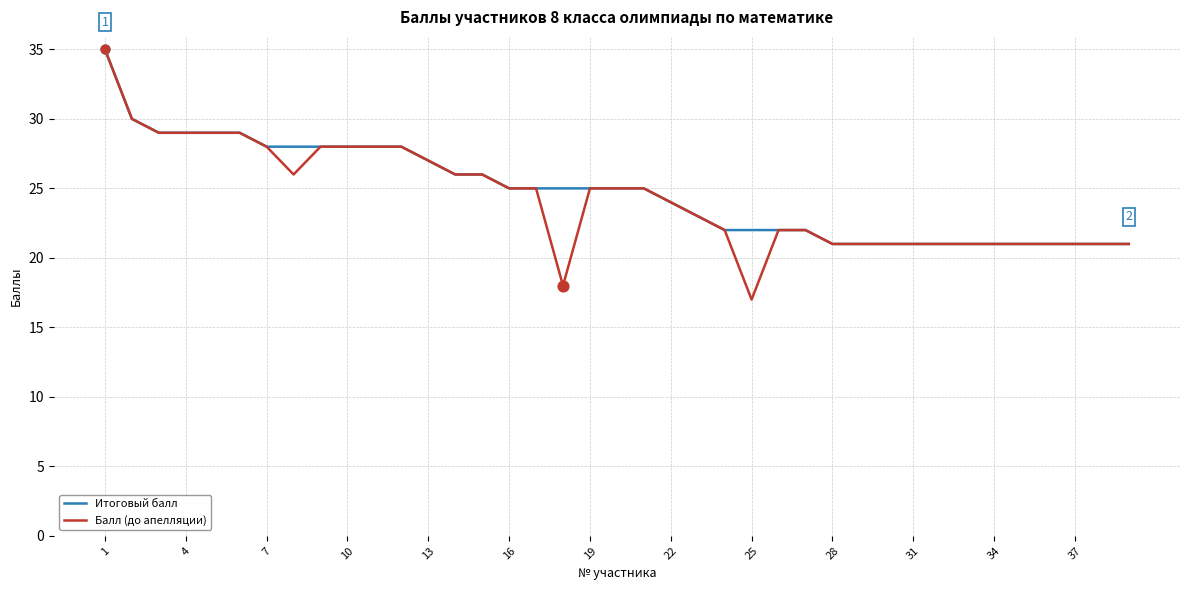

Which series has the largest range (max minus min)?

Балл (до апелляции)